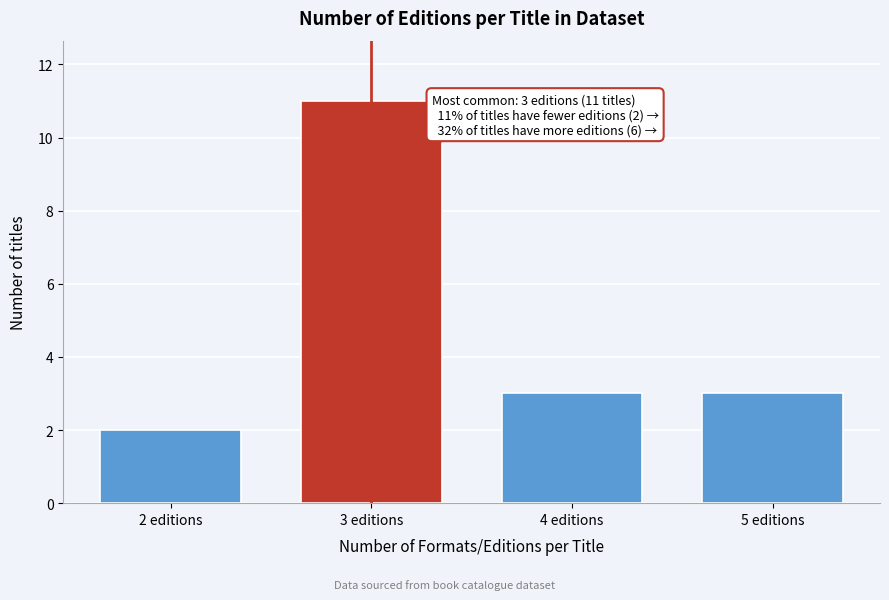

Reading left to right, transcribe all the data shown in this chart.

2	11	3	3